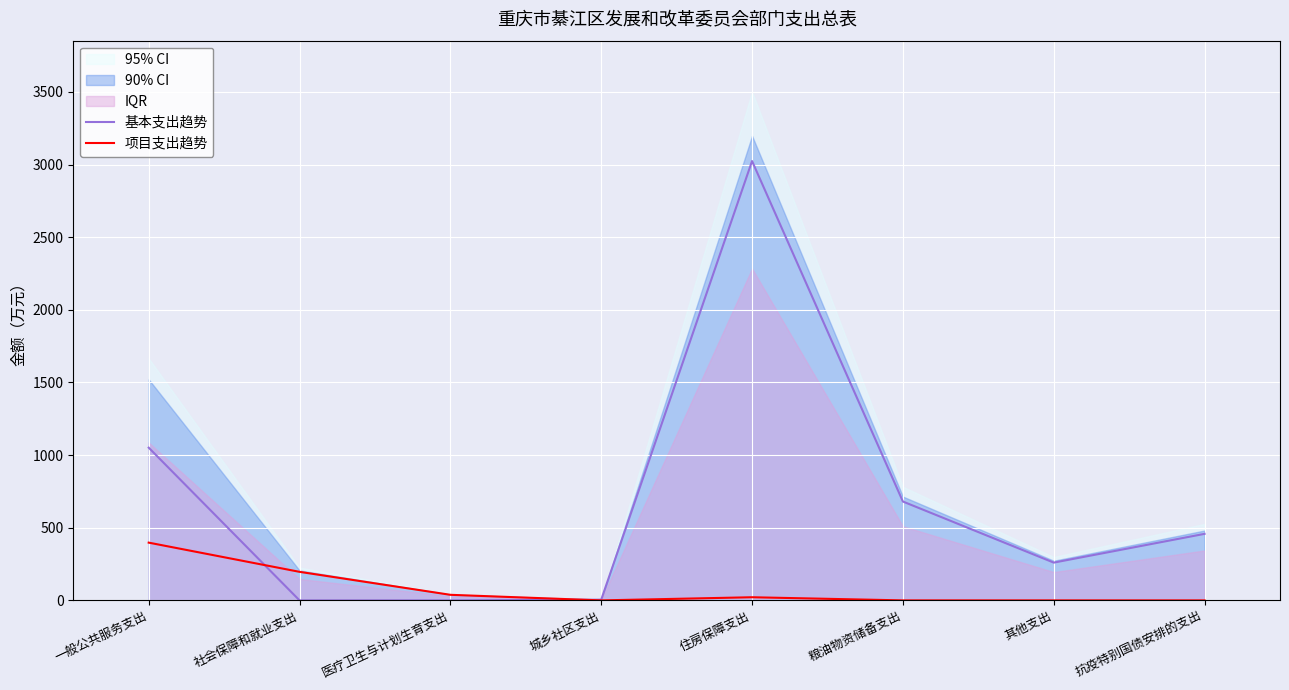

Is the value of 基本支出趋势 at 住房保障支出 greater than the value of 项目支出趋势 at 抗疫特别国债安排的支出?

Yes